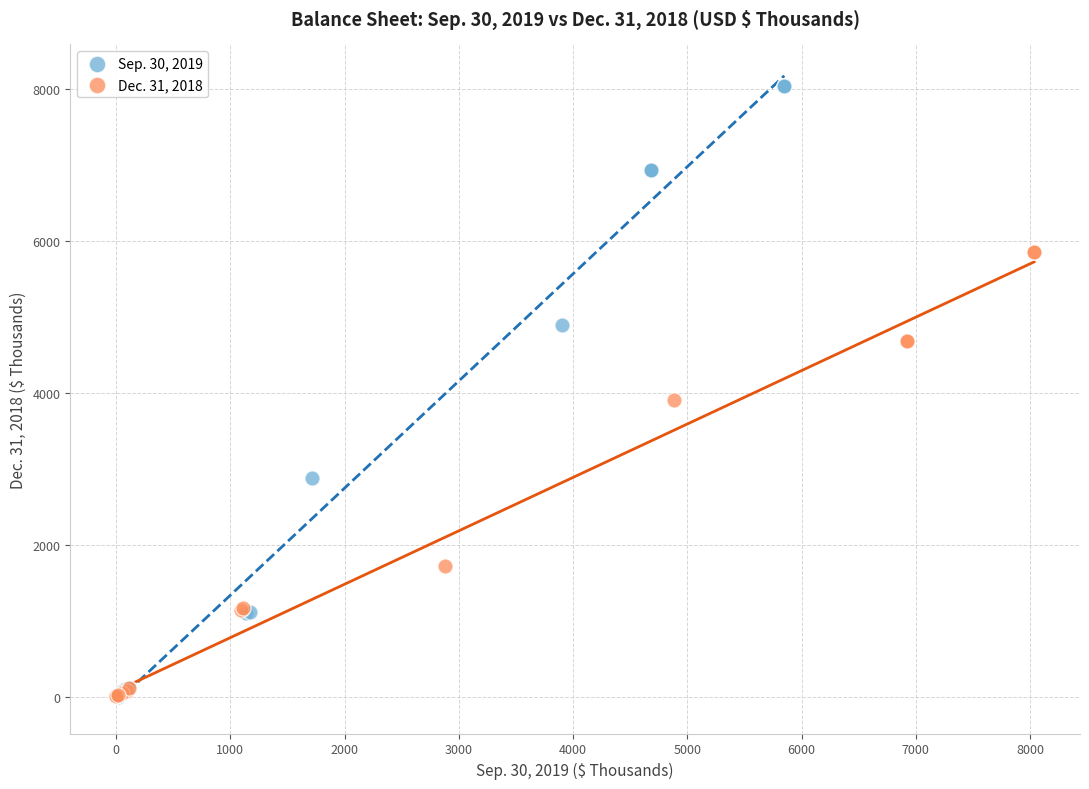

Which series contains the highest Y value?

Sep. 30, 2019